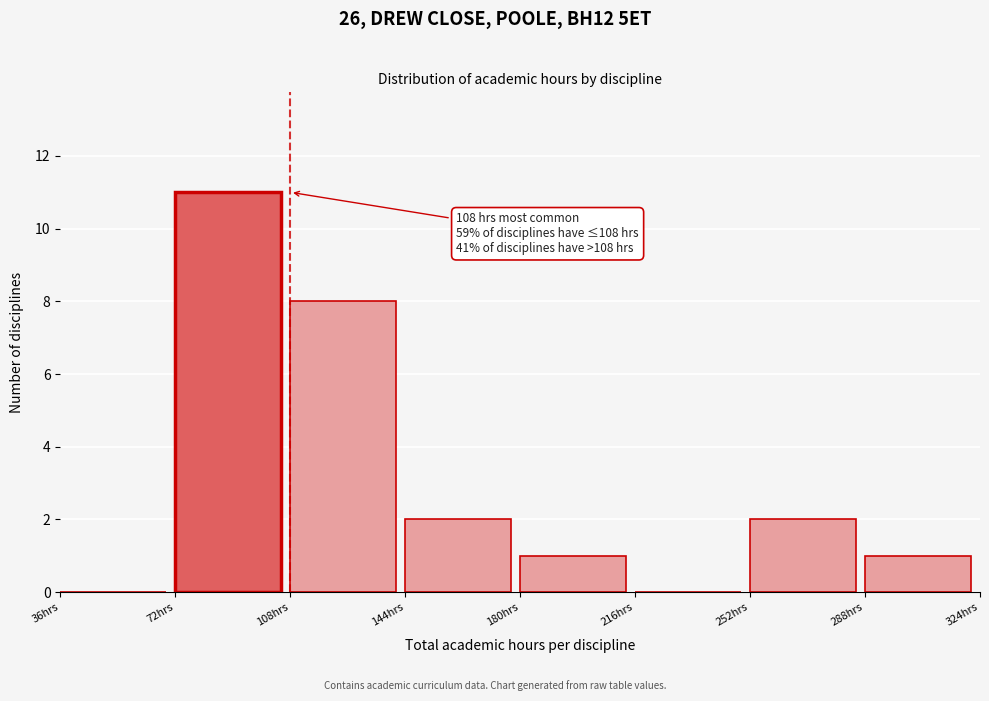

Which range on the x-axis has the tallest bar?

72 to 108